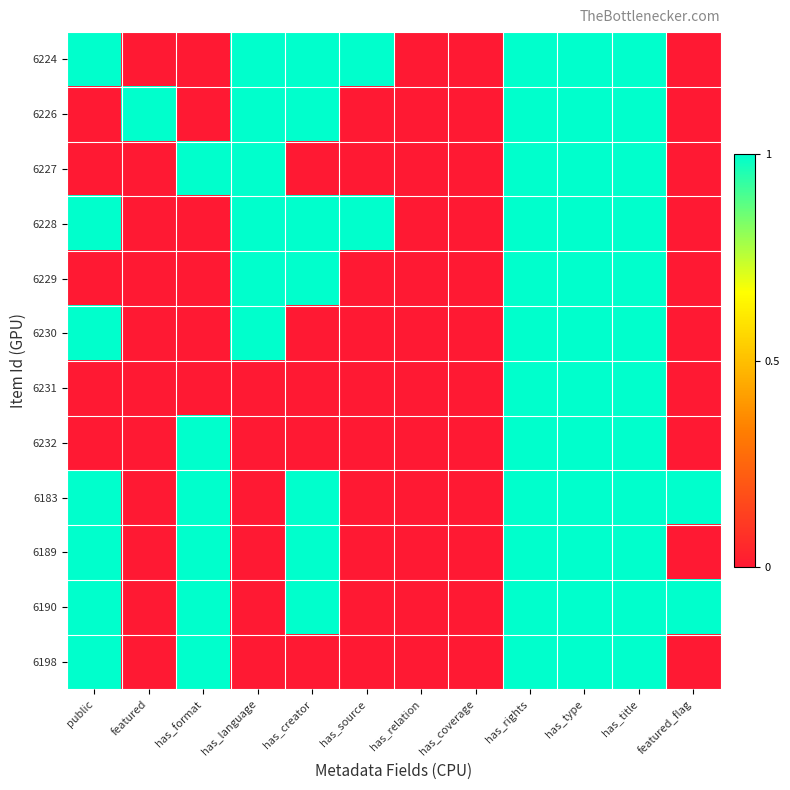

Reading left to right, transcribe all the data shown in this chart.

6224: public=1	featured=0	has_format=0	has_language=1	has_creator=1	has_source=1	has_relation=0	has_coverage=0	has_rights=1	has_type=1	has_title=1	featured_flag=0
6226: public=0	featured=1	has_format=0	has_language=1	has_creator=1	has_source=0	has_relation=0	has_coverage=0	has_rights=1	has_type=1	has_title=1	featured_flag=0
6227: public=0	featured=0	has_format=1	has_language=1	has_creator=0	has_source=0	has_relation=0	has_coverage=0	has_rights=1	has_type=1	has_title=1	featured_flag=0
6228: public=1	featured=0	has_format=0	has_language=1	has_creator=1	has_source=1	has_relation=0	has_coverage=0	has_rights=1	has_type=1	has_title=1	featured_flag=0
6229: public=0	featured=0	has_format=0	has_language=1	has_creator=1	has_source=0	has_relation=0	has_coverage=0	has_rights=1	has_type=1	has_title=1	featured_flag=0
6230: public=1	featured=0	has_format=0	has_language=1	has_creator=0	has_source=0	has_relation=0	has_coverage=0	has_rights=1	has_type=1	has_title=1	featured_flag=0
6231: public=0	featured=0	has_format=0	has_language=0	has_creator=0	has_source=0	has_relation=0	has_coverage=0	has_rights=1	has_type=1	has_title=1	featured_flag=0
6232: public=0	featured=0	has_format=1	has_language=0	has_creator=0	has_source=0	has_relation=0	has_coverage=0	has_rights=1	has_type=1	has_title=1	featured_flag=0
6183: public=1	featured=0	has_format=1	has_language=0	has_creator=1	has_source=0	has_relation=0	has_coverage=0	has_rights=1	has_type=1	has_title=1	featured_flag=1
6189: public=1	featured=0	has_format=1	has_language=0	has_creator=1	has_source=0	has_relation=0	has_coverage=0	has_rights=1	has_type=1	has_title=1	featured_flag=0
6190: public=1	featured=0	has_format=1	has_language=0	has_creator=1	has_source=0	has_relation=0	has_coverage=0	has_rights=1	has_type=1	has_title=1	featured_flag=1
6198: public=1	featured=0	has_format=1	has_language=0	has_creator=0	has_source=0	has_relation=0	has_coverage=0	has_rights=1	has_type=1	has_title=1	featured_flag=0